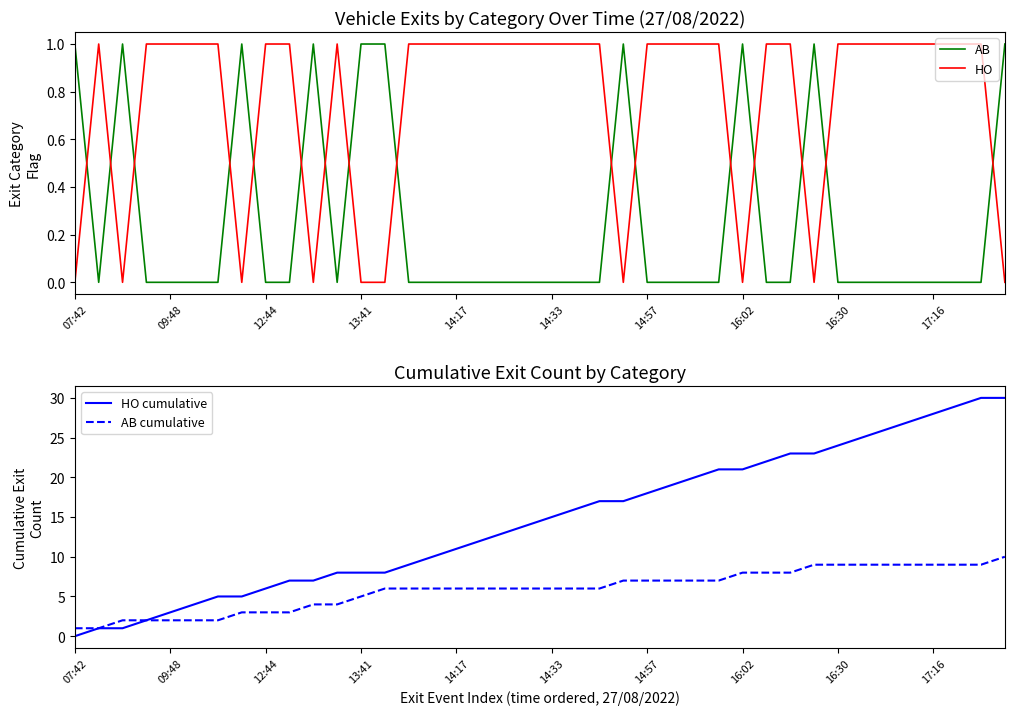

True or false: AB has more than 2 interior local peaks.

True